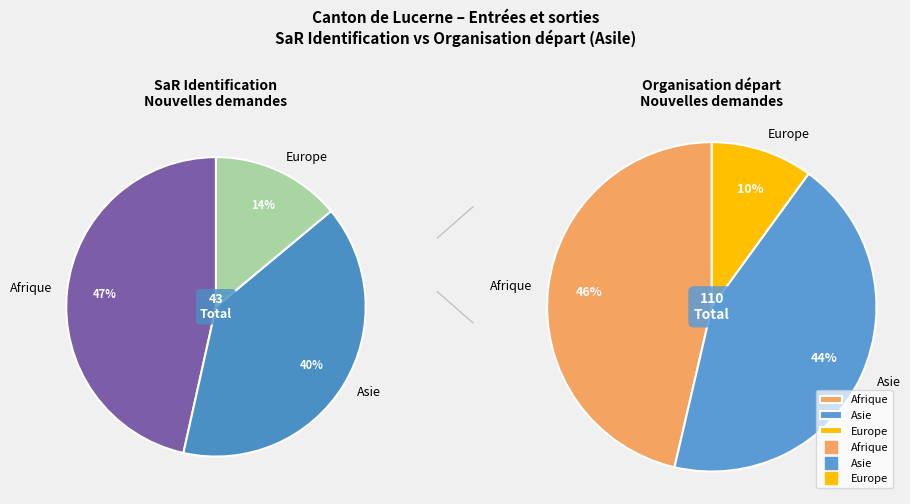

Is there any slice that represents more than half of the pie?

No